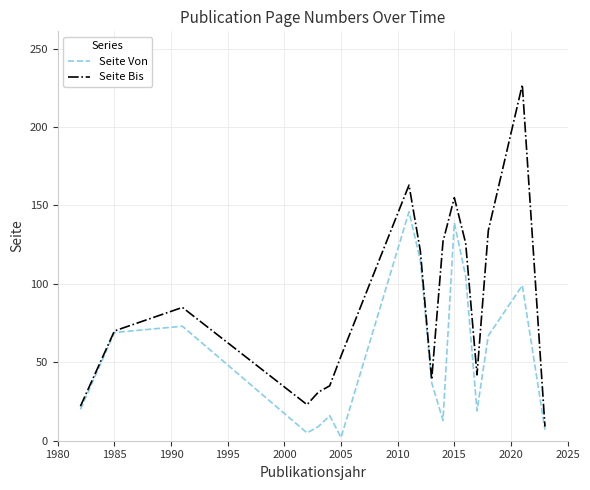

List the series in order of their peak value, highest first.

Seite Bis, Seite Von